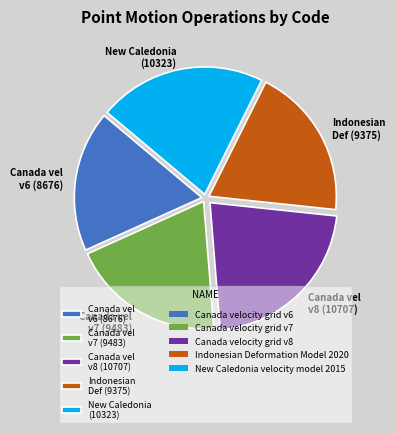

Does Canada vel v6 (8676) account for over 50% of the chart?

No